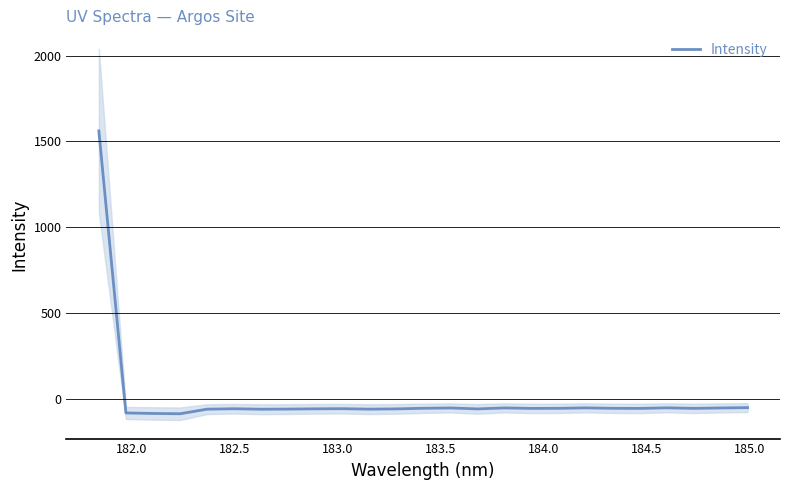

What is the lowest value of the Intensity series?

-88.7